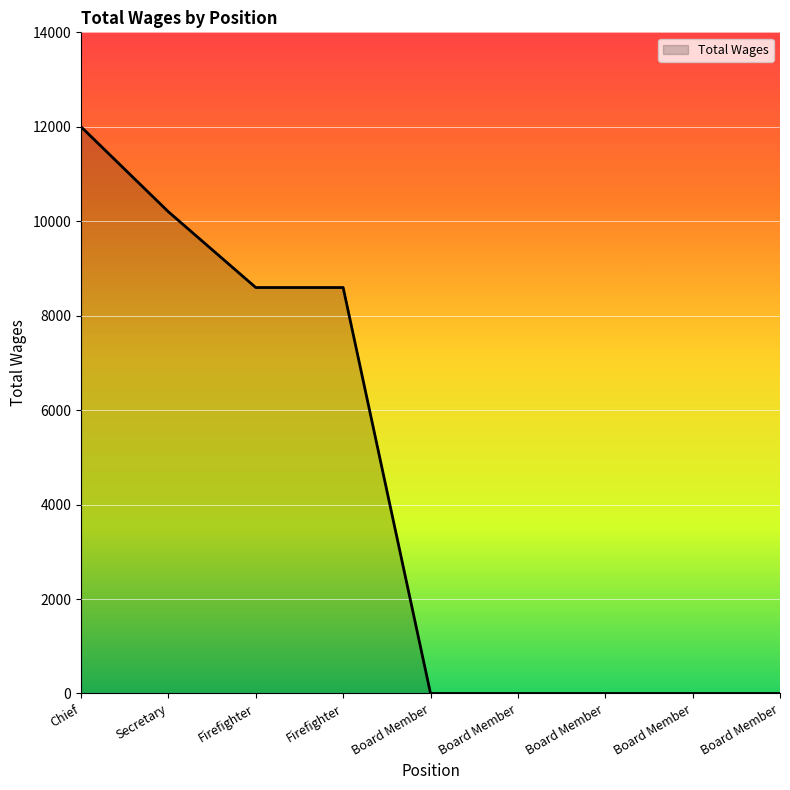

List the labels in order of value, largest first.

Chief, Secretary, Firefighter, Firefighter, Board Member, Board Member, Board Member, Board Member, Board Member